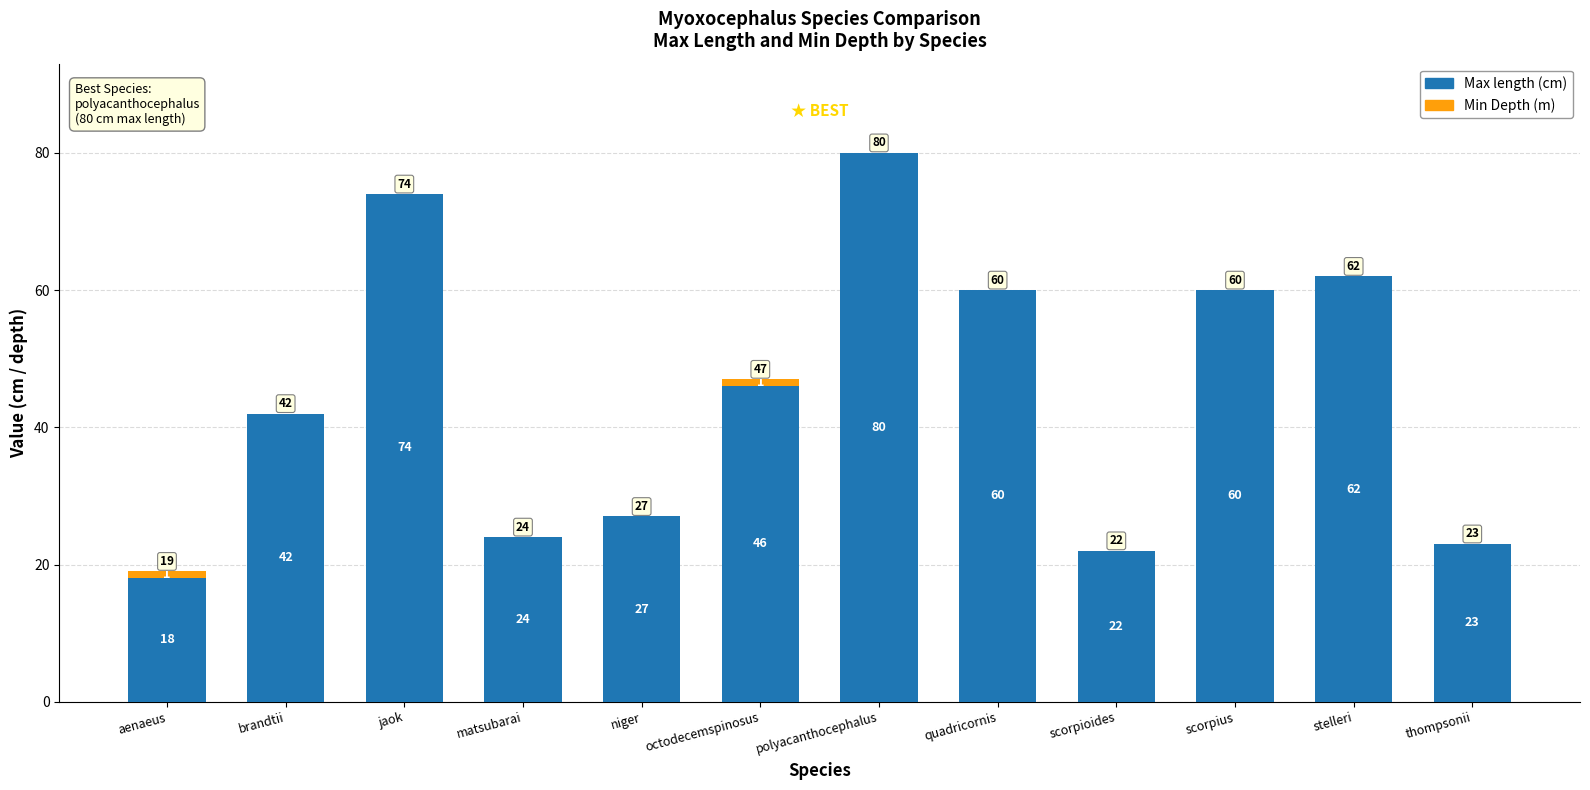

How many series are shown in this chart?

2